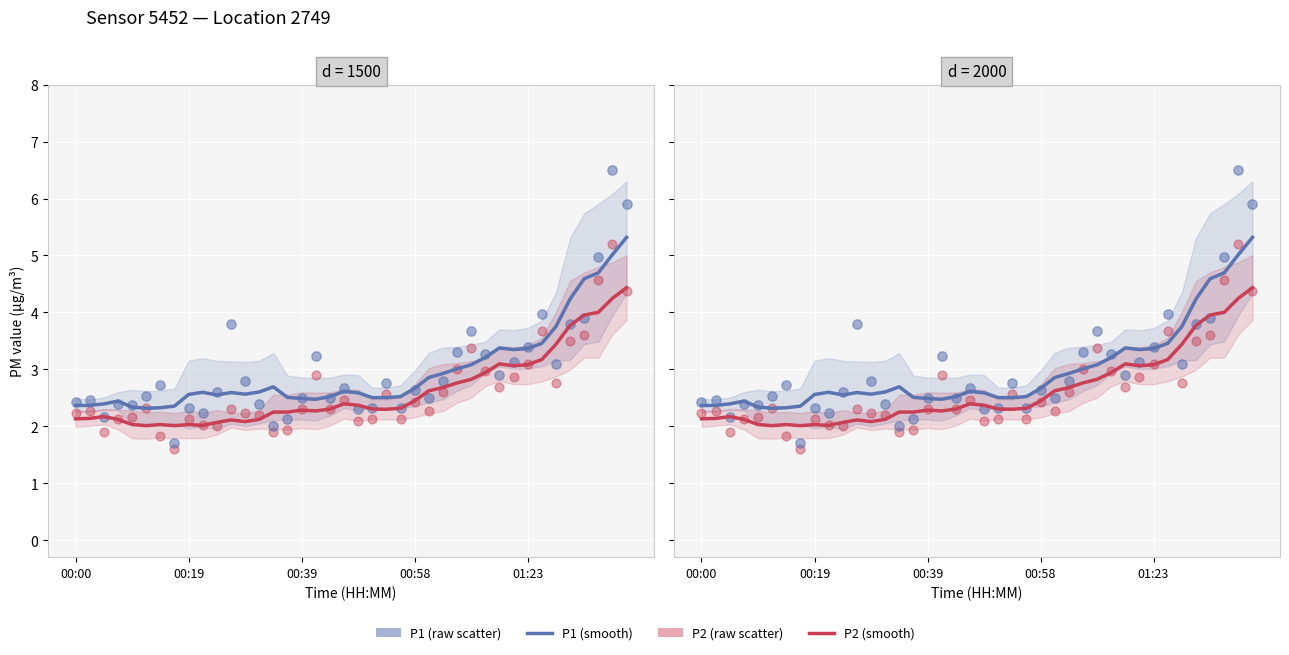

What is the total value across all series at 34?

13.1